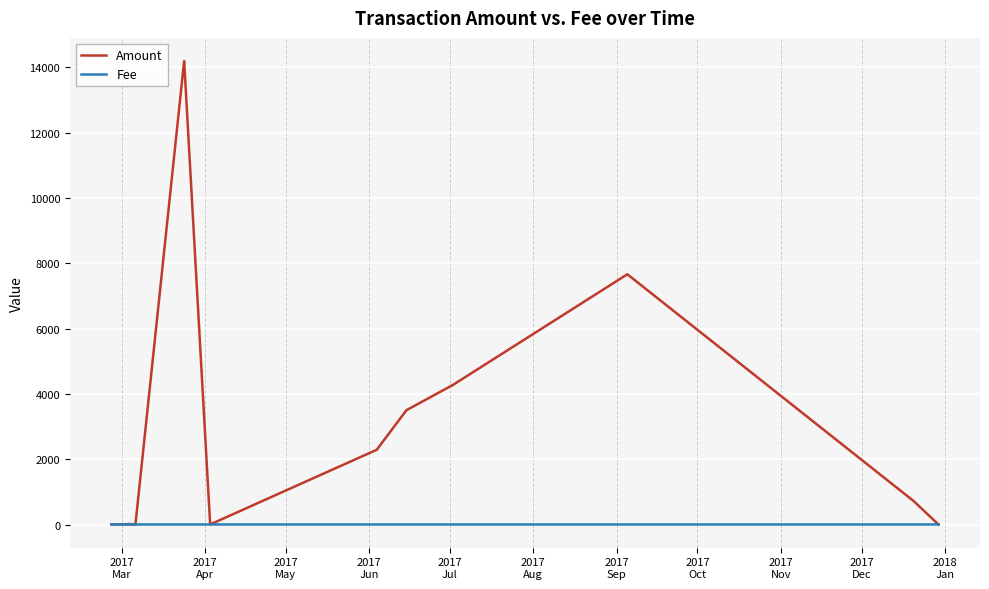

List the series in order of their peak value, lowest first.

Fee, Amount